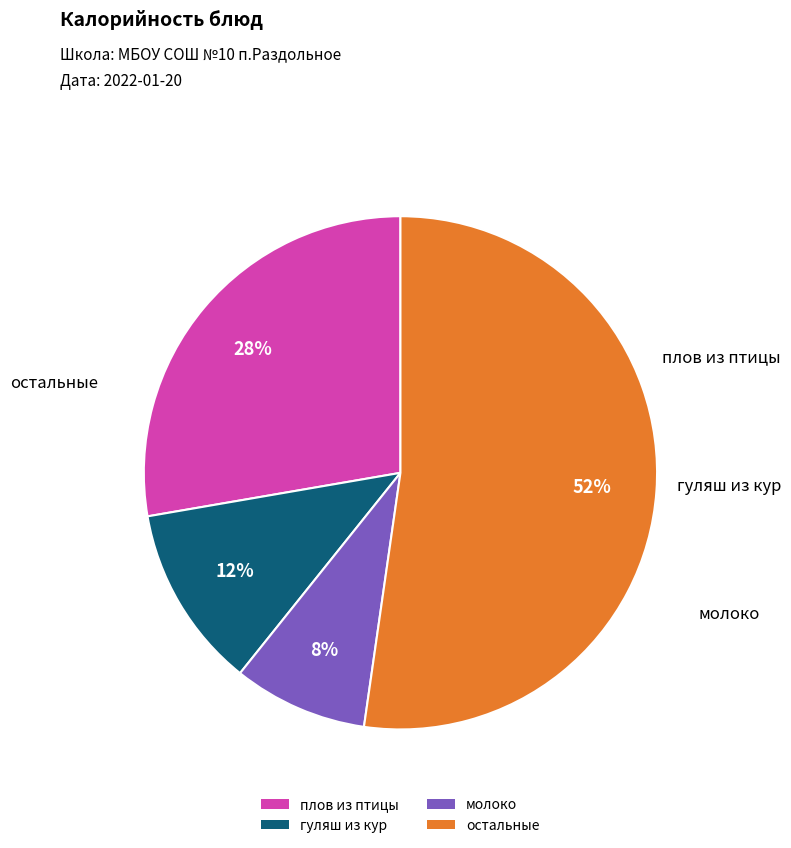

Combined, do остальные and молоко account for over 50%?

Yes